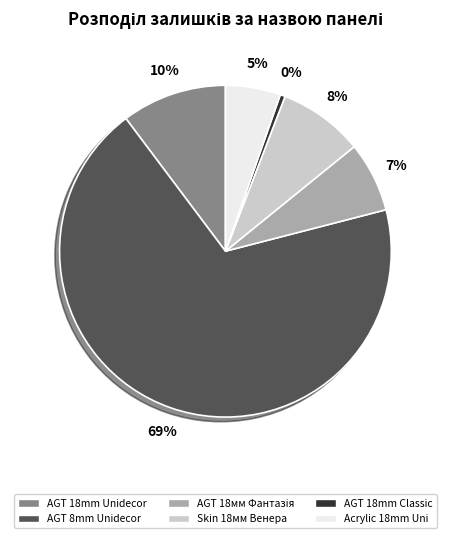

Combined, do AGT 8mm Unidecor and AGT 18mm Unidecor account for over 50%?

Yes